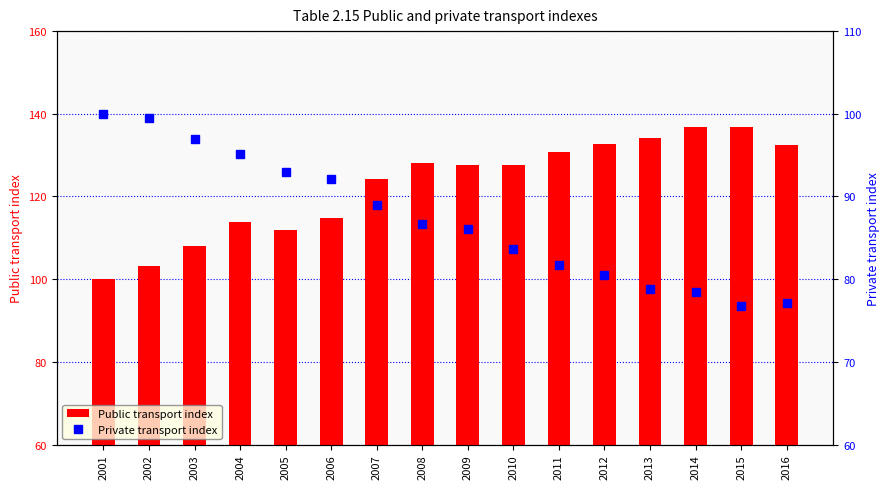

At 2011, list the series in order from largest to smallest.

Public transport index, Private transport index